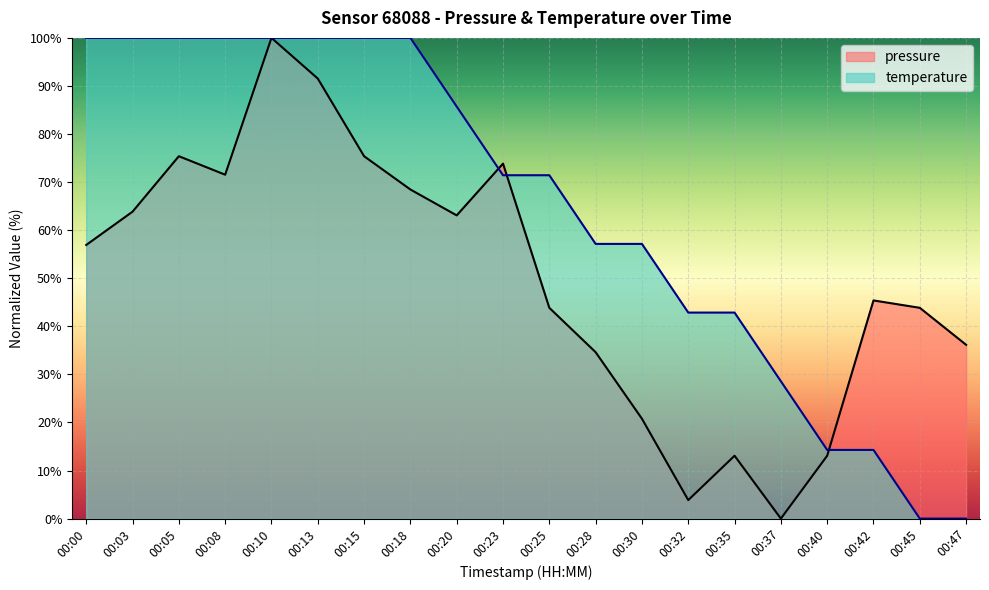

Which has a higher value, 00:37 or 00:08?

00:08